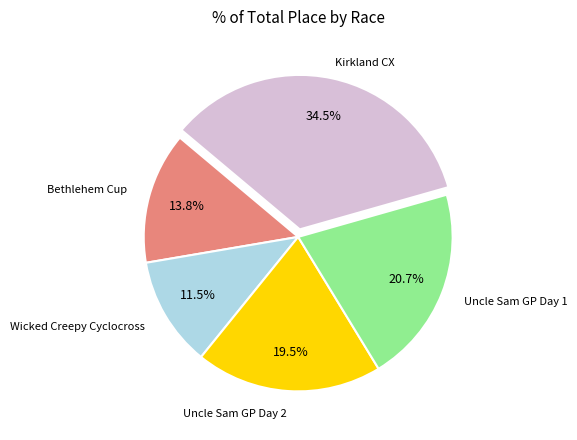

Is there any slice that represents more than half of the pie?

No